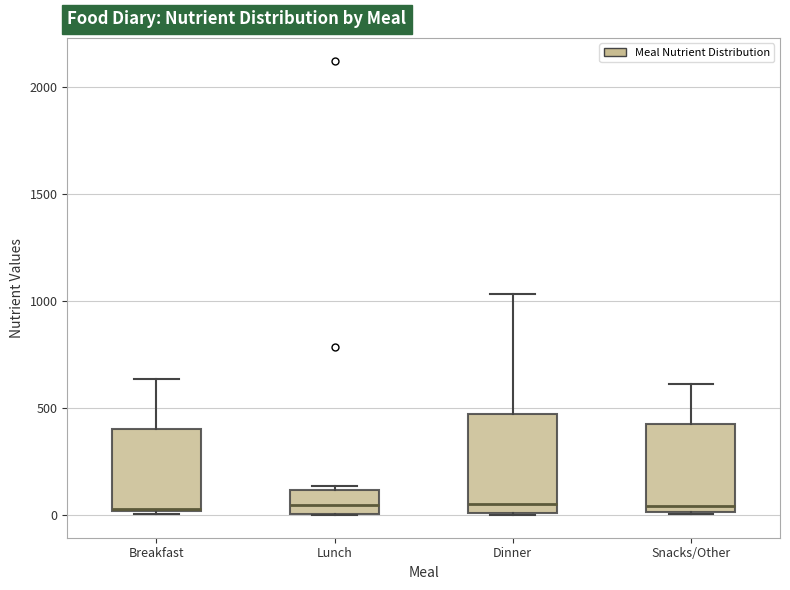

Where is the lower edge of the box for Snacks/Other on the y-axis? The values are not printed on the chart, so give them approximately, as read against the axis.

0